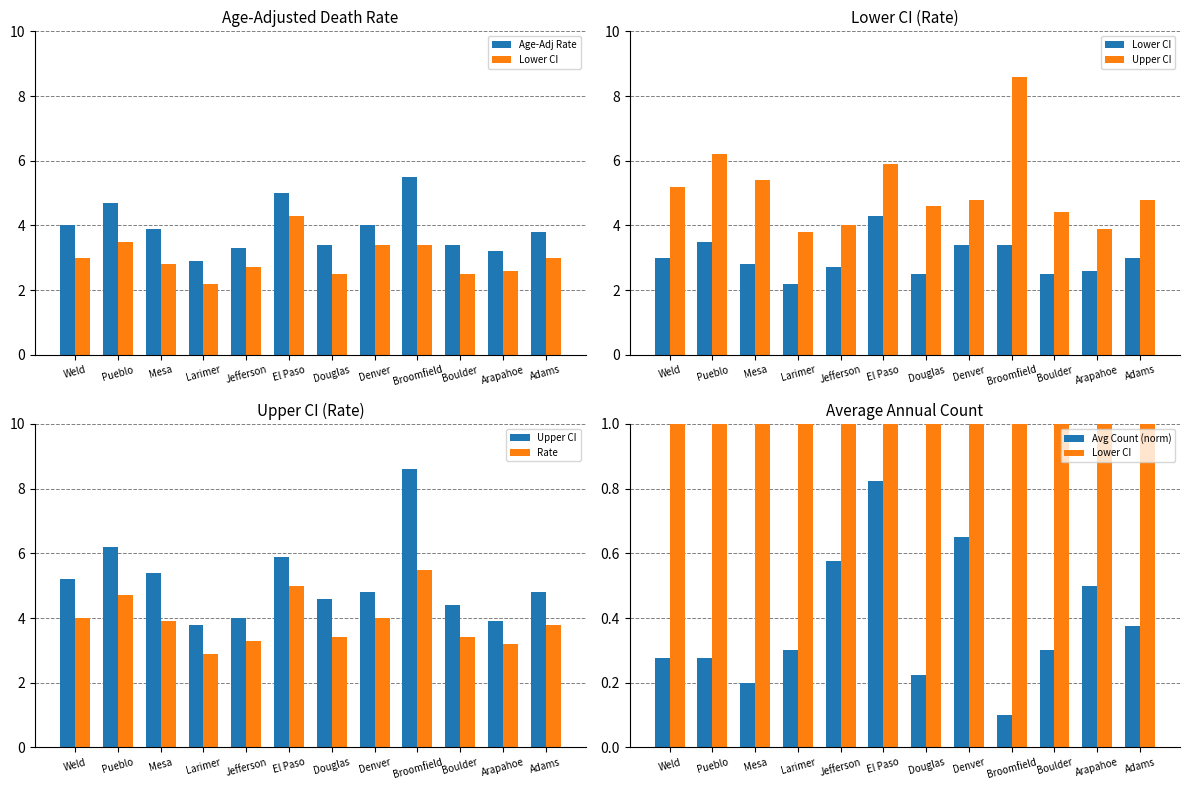

Rank the categories by Avg Count (norm) value from lowest to highest.

Broomfield, Mesa, Douglas, Weld, Pueblo, Larimer, Boulder, Adams, Arapahoe, Jefferson, Denver, El Paso